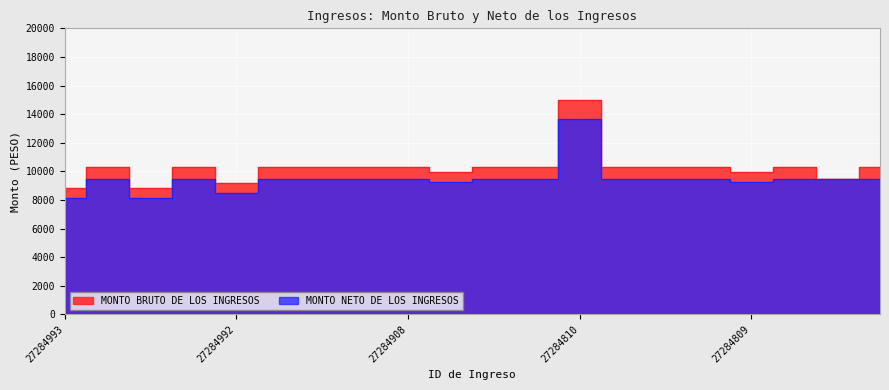

What are all the series names shown in the legend?

MONTO BRUTO DE LOS INGRESOS, MONTO NETO DE LOS INGRESOS